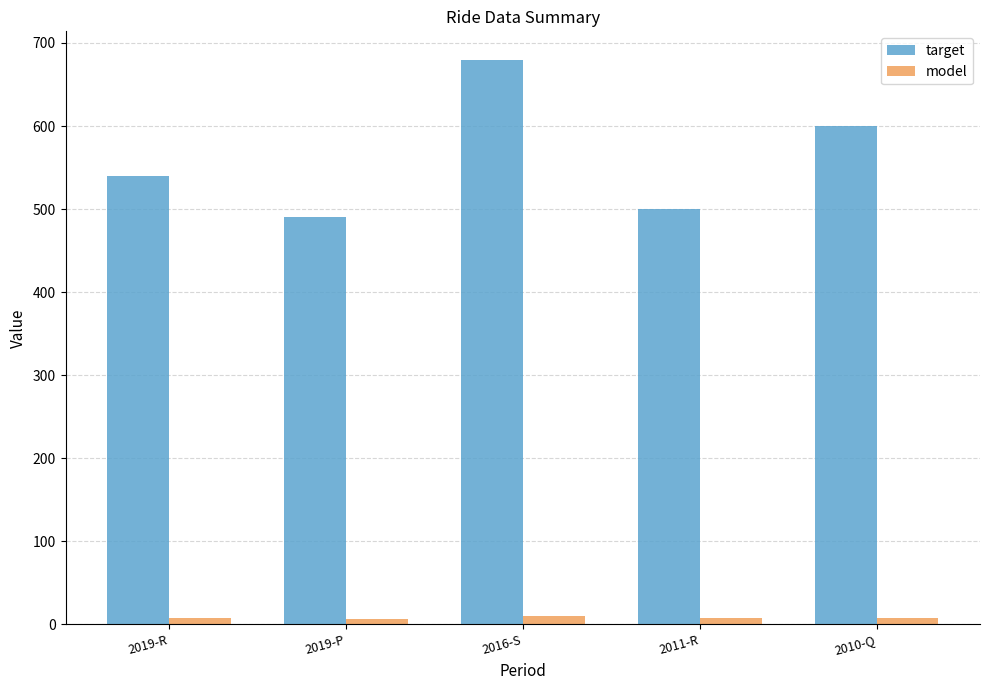

What is the minimum value shown in the chart?

7.0